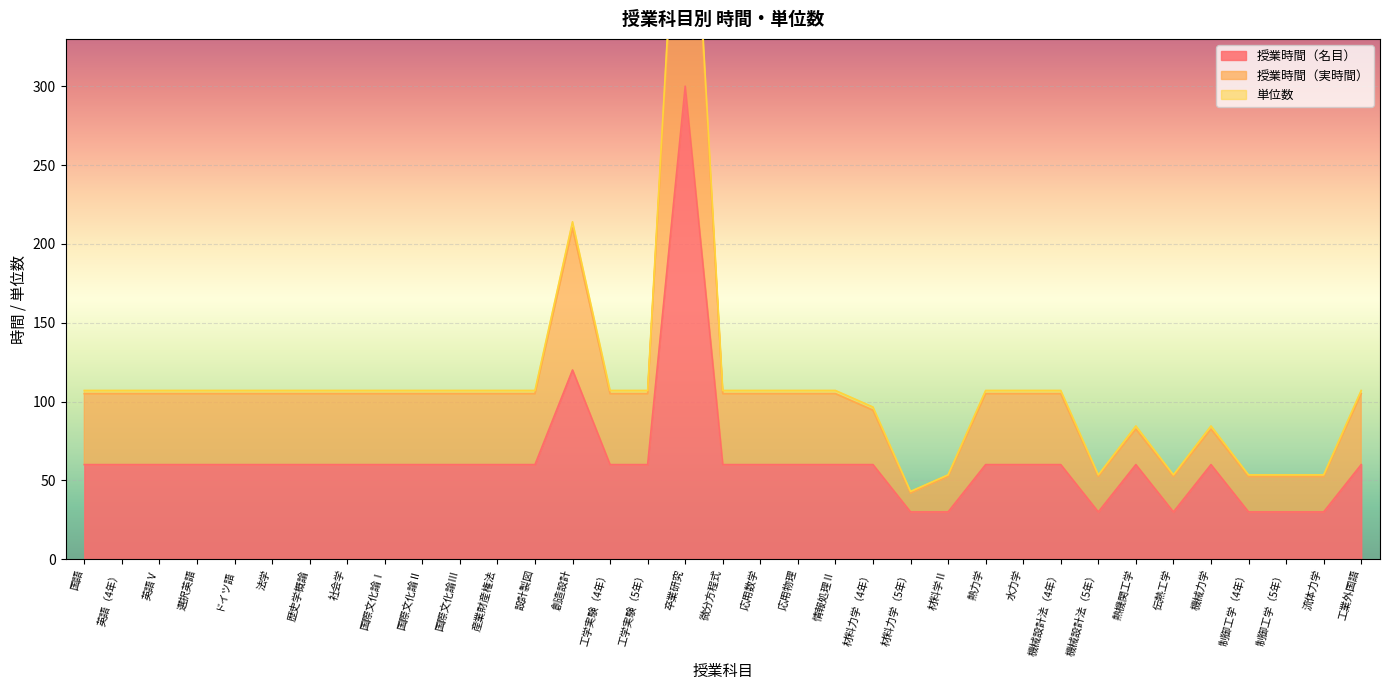

What is the value of the 授業時間（実時間） point at the 35th from the left?

105.0